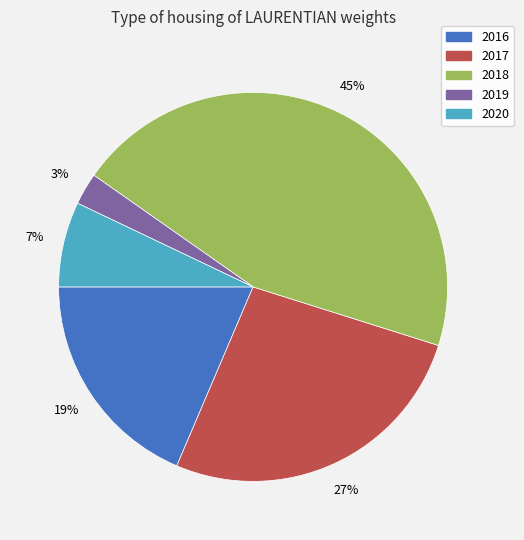

To the nearest percent, what is the average slice percentage?

20%